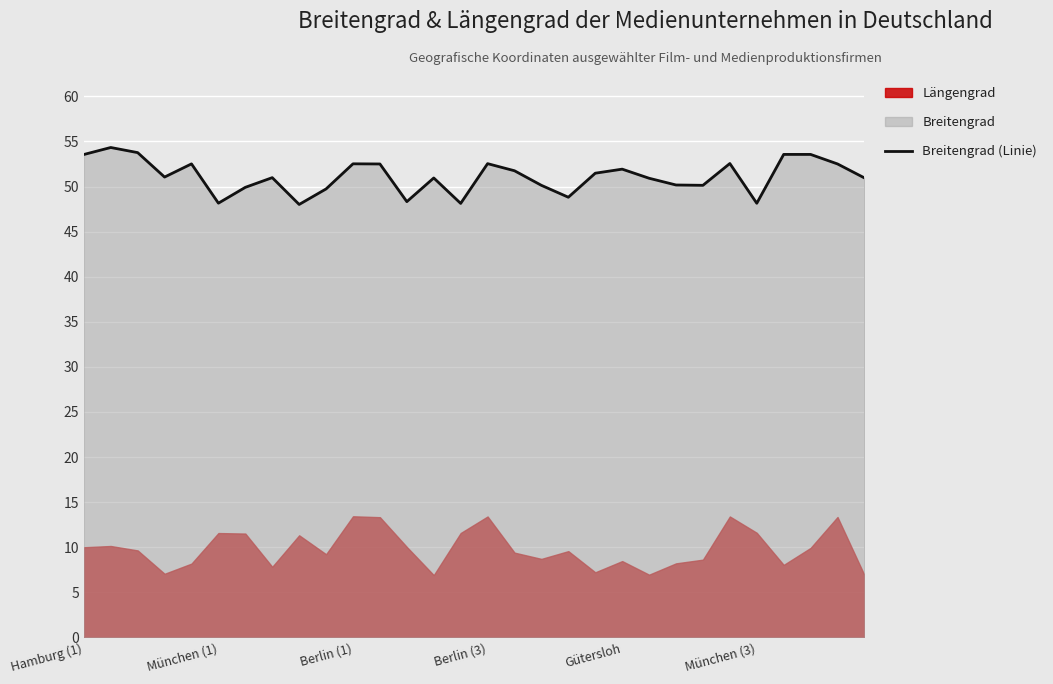

What is the average value?

51.1